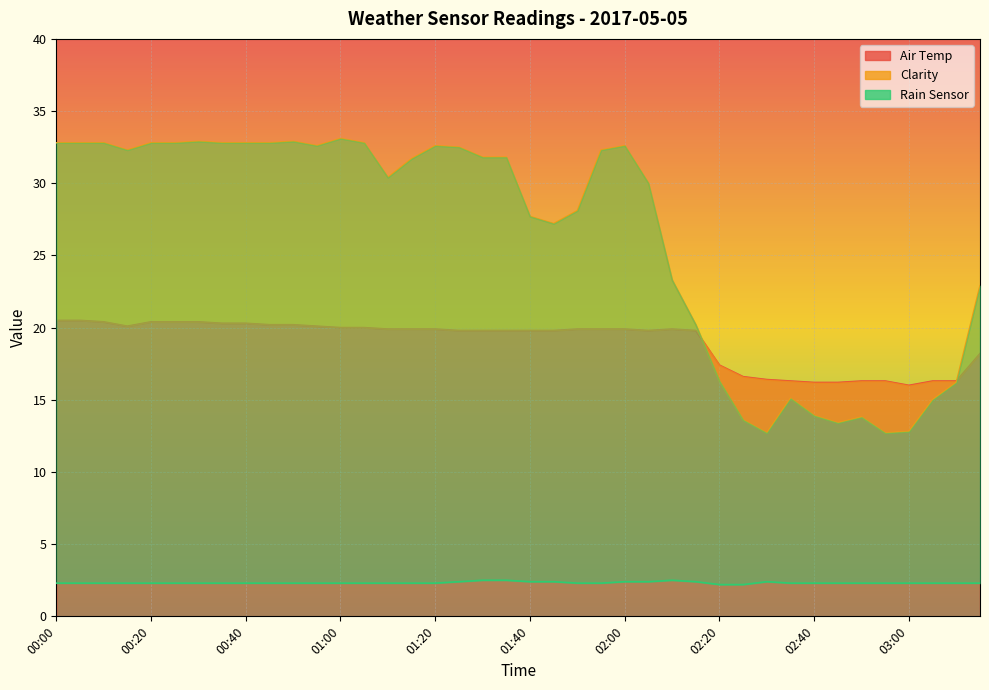

What is the total value across all series at 00:20?

55.5